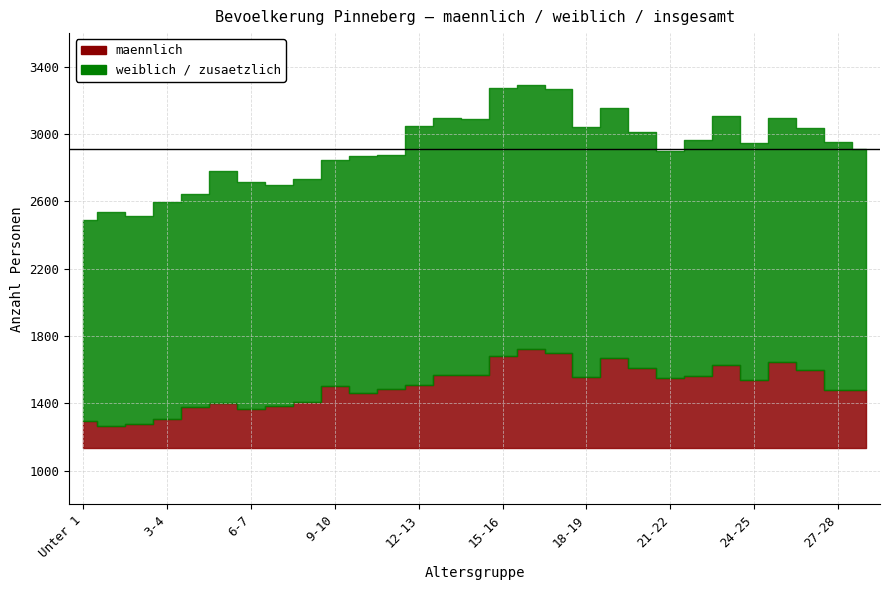

How many categories are shown in the chart?

29